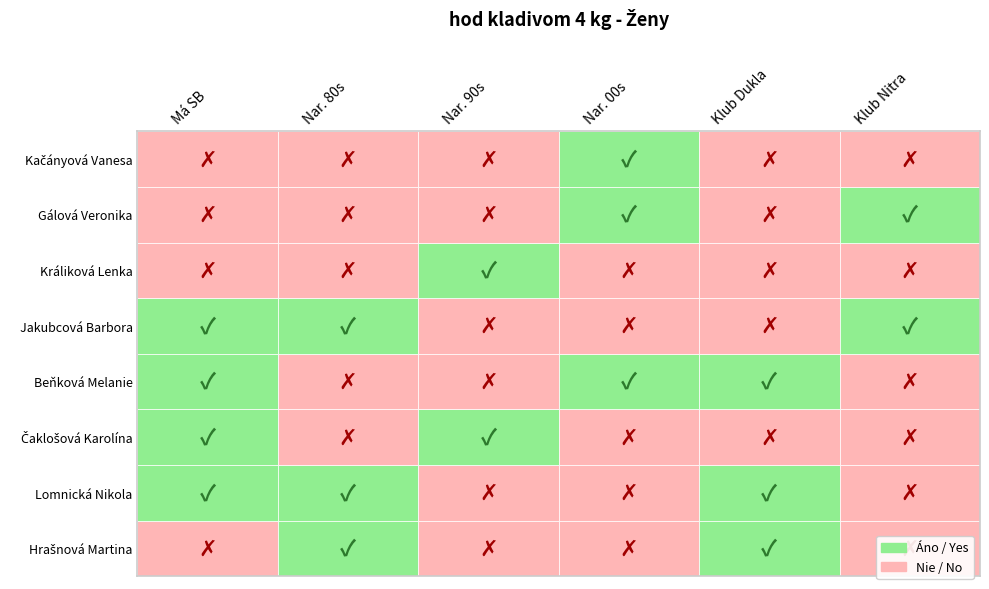

True or false: Lomnická Nikola has a value of 0 at 4.

True